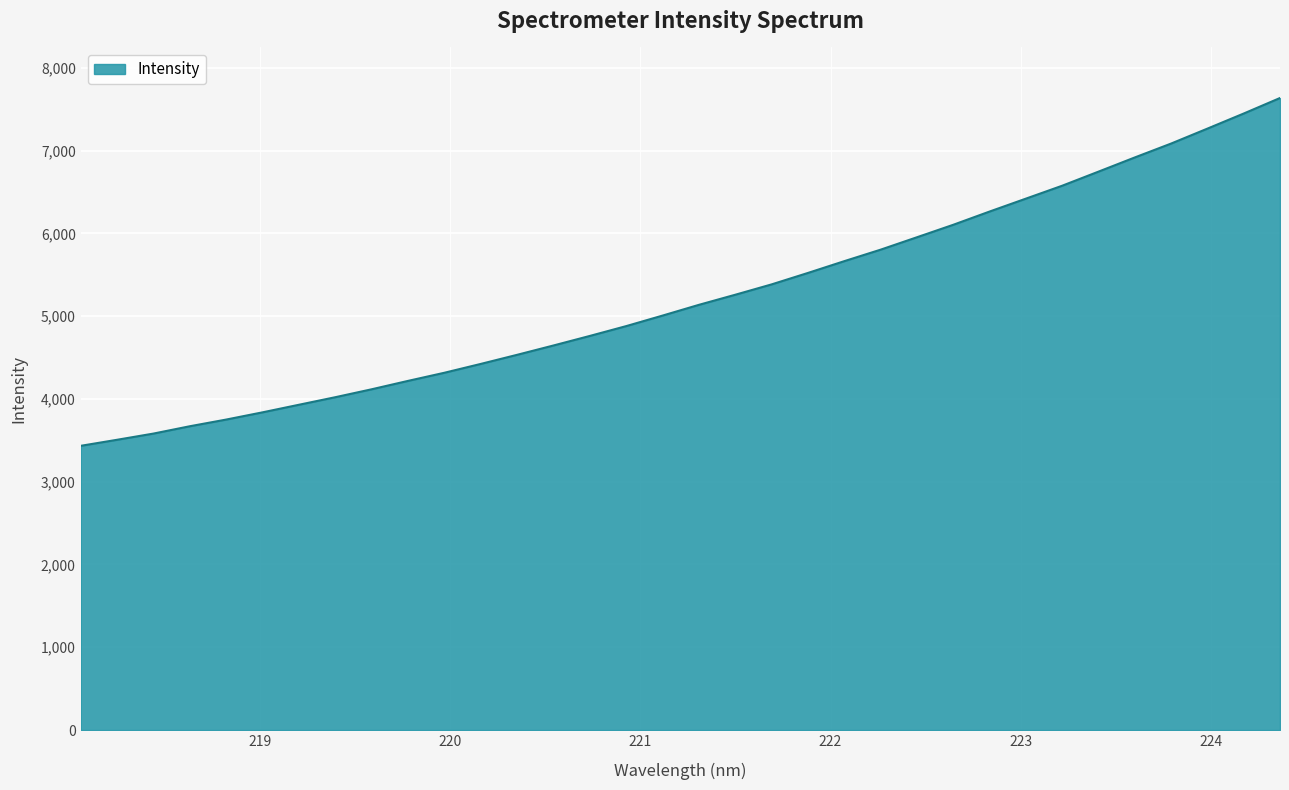

What is the greatest value displayed?

7635.6